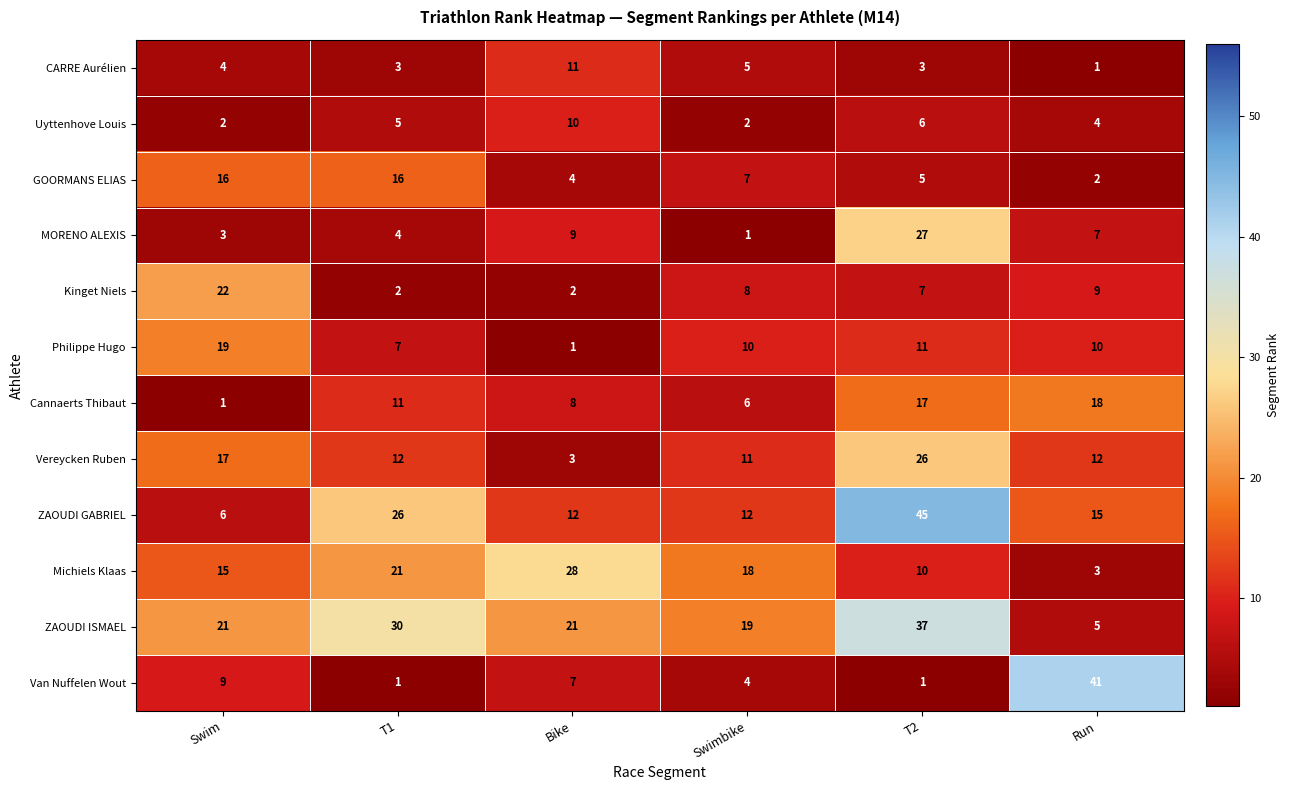

At which label does Vereycken Ruben first exceed 12?

Swim